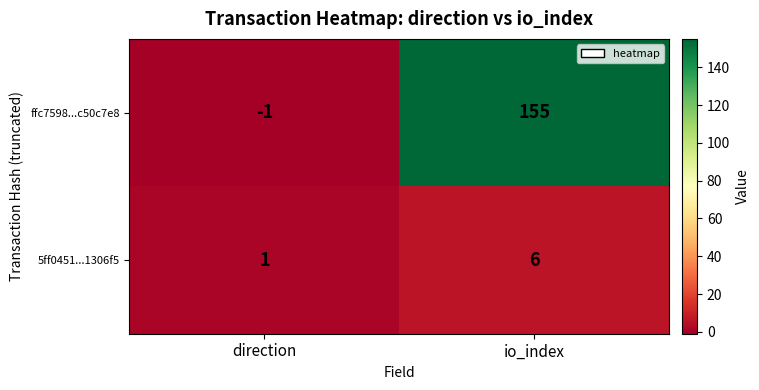

How many distinct data groups are displayed?

2